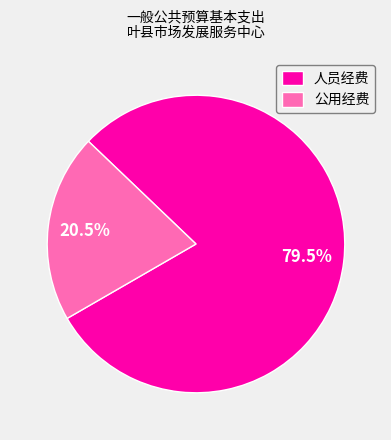

Is the sum of 公用经费 and 人员经费 greater than half?

Yes